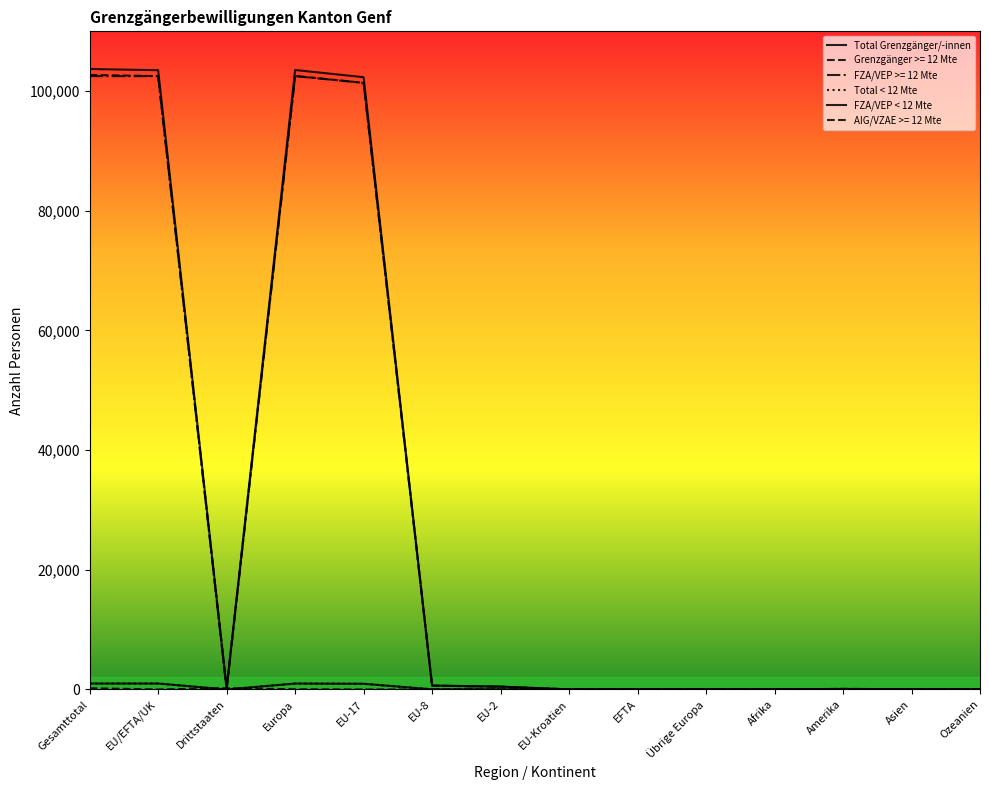

Does the chart display data point markers on the line(s)?

No